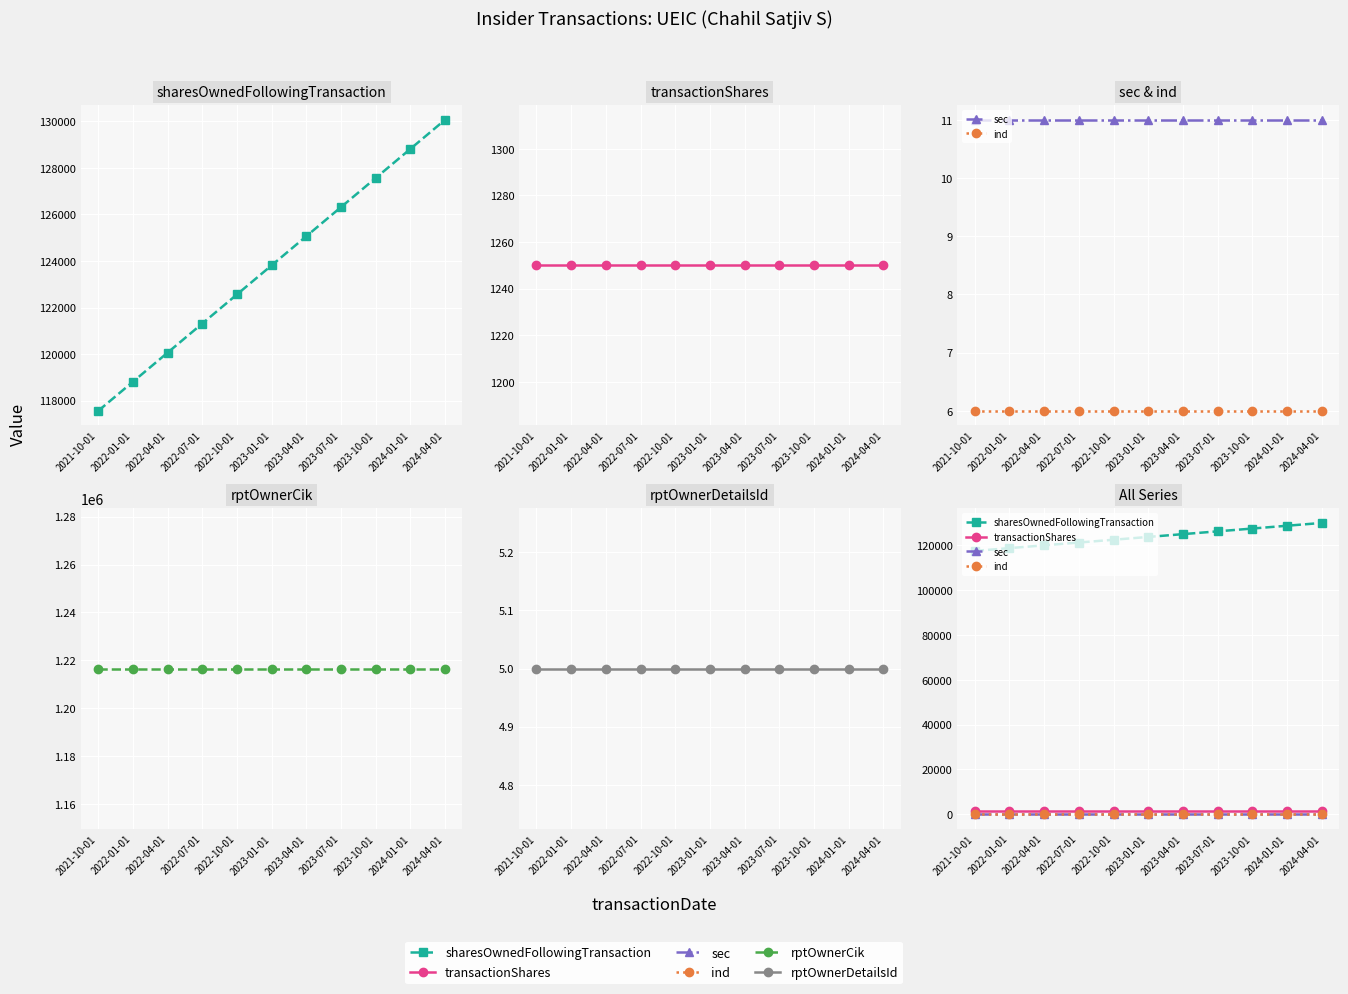

True or false: sharesOwnedFollowingTransaction and transactionShares intersect in this chart.

False